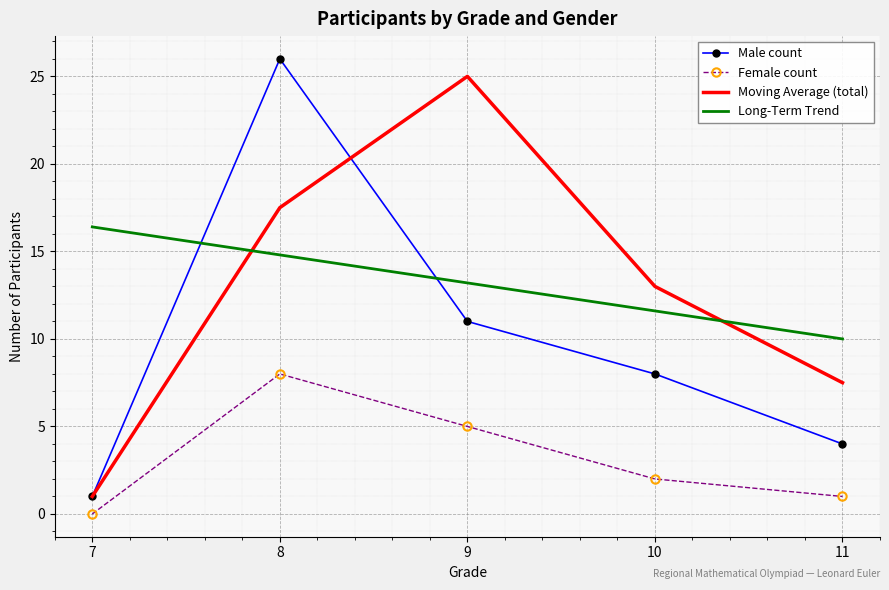

Which series has the largest total across all categories?

Long-Term Trend